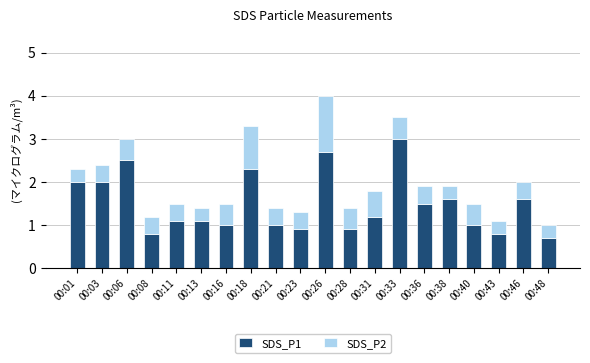

What is the difference between the maximum and minimum values in the SDS_P1 series?

2.3